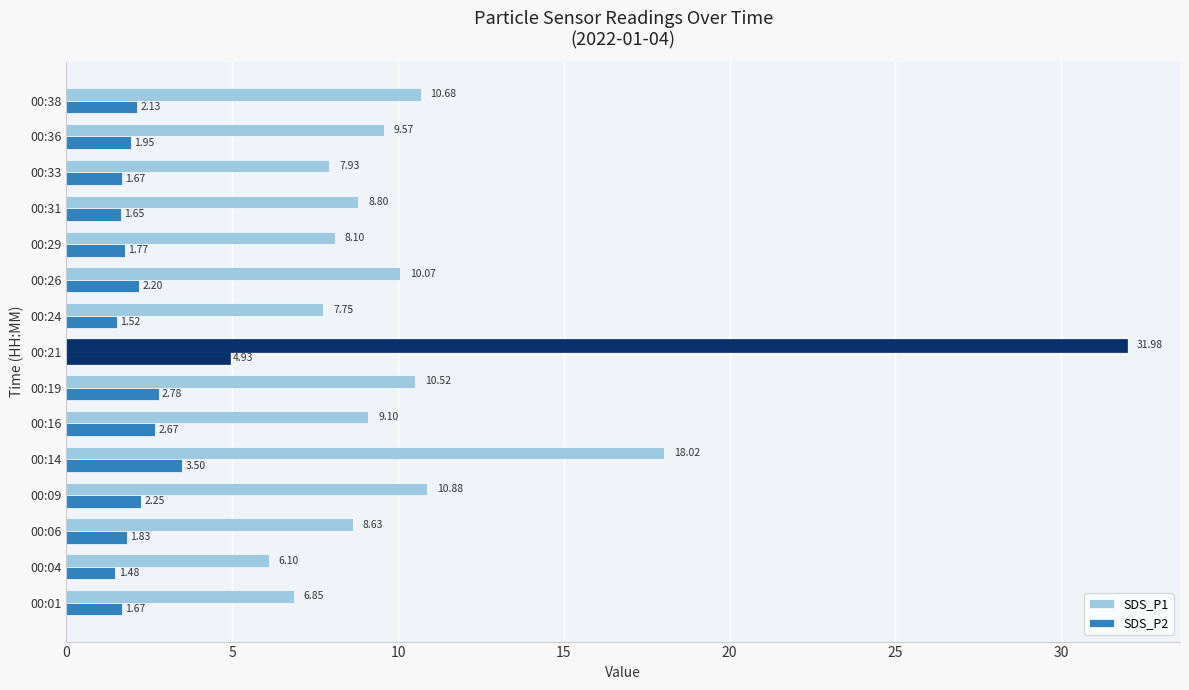

Count the number of categories in the chart.

15